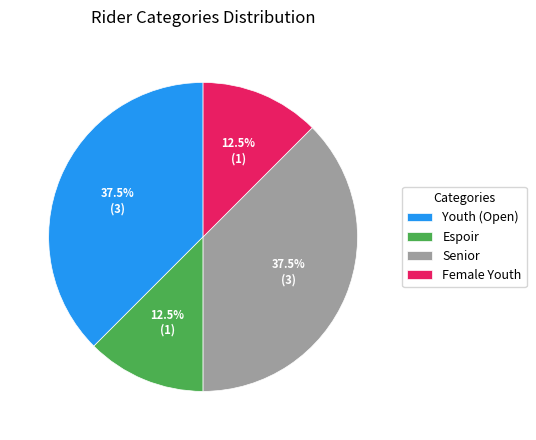

Does Female Youth account for over 50% of the chart?

No